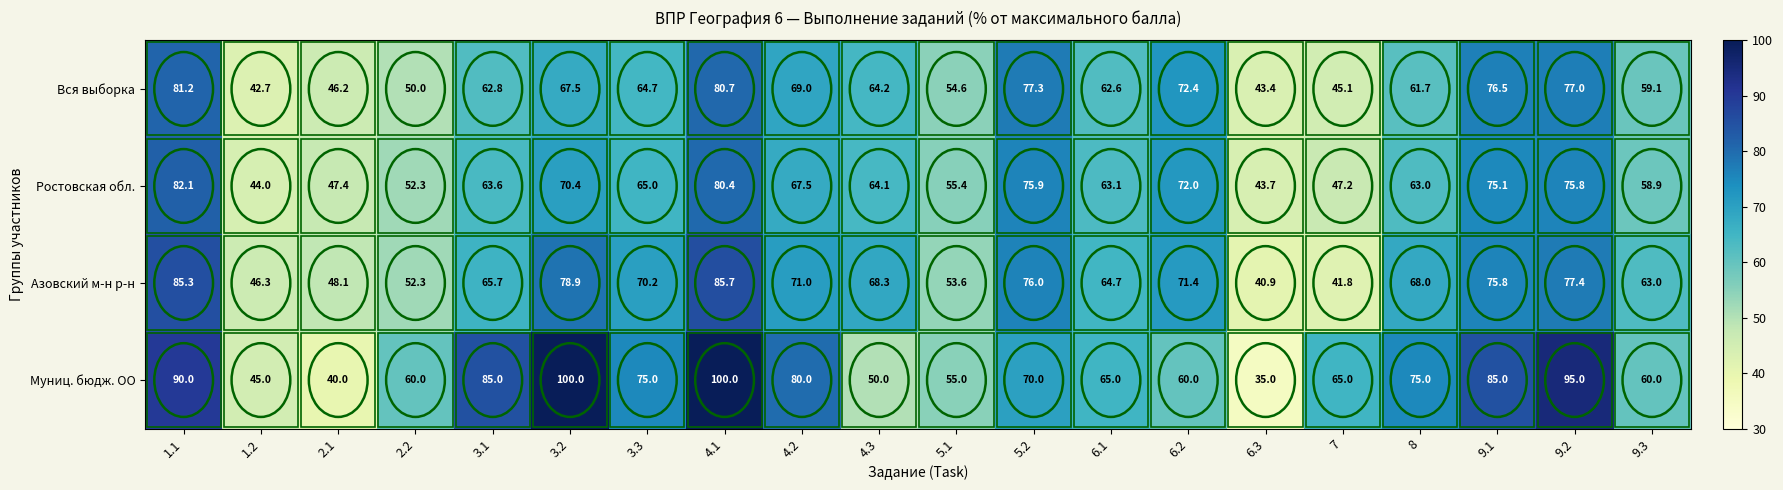

Which label corresponds to the smallest value in the chart?

6.3